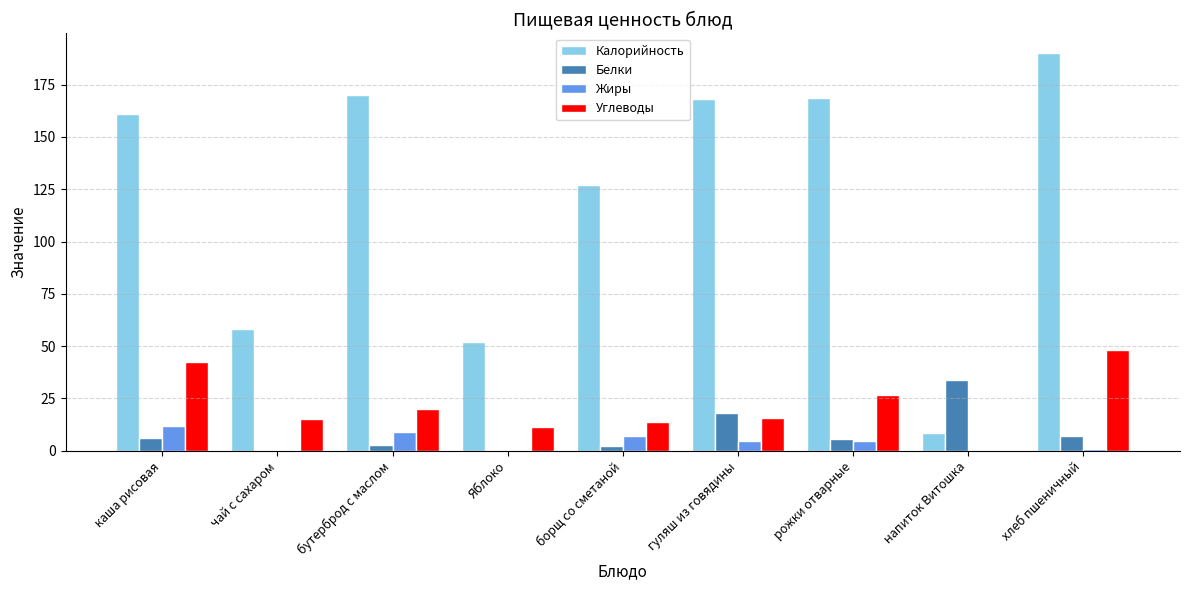

What is the sum of all Углеводы values?

193.0